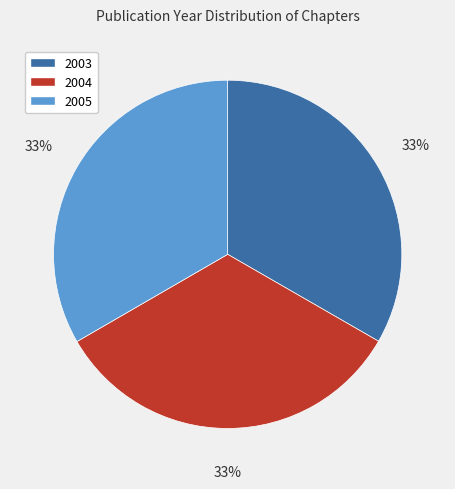

Count the number of slices in the pie.

3